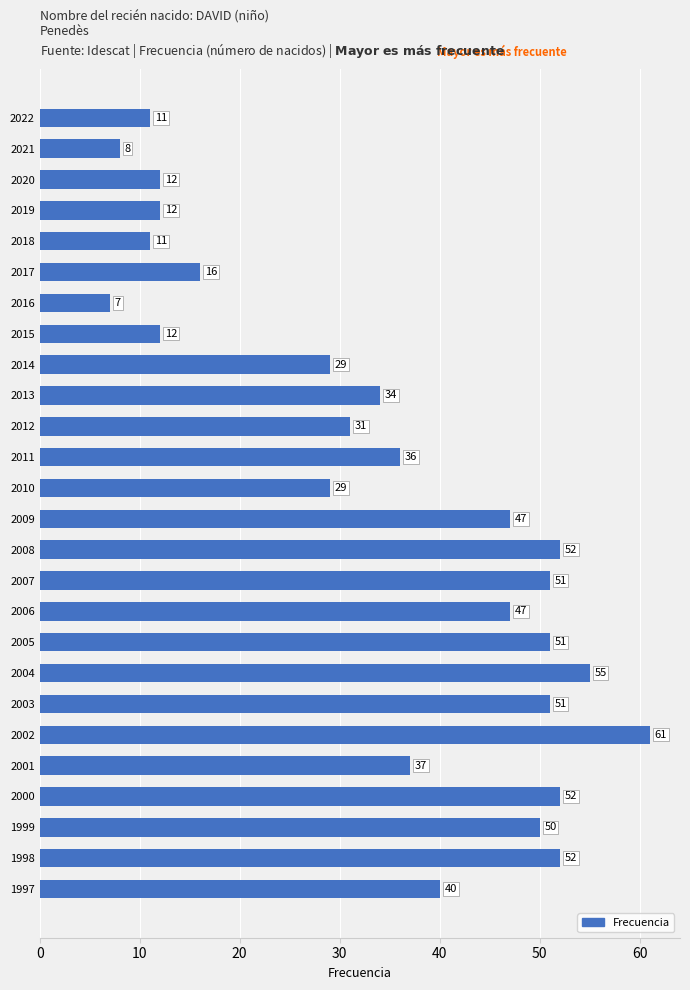

What is the difference between the values at 2021 and 2008?

44